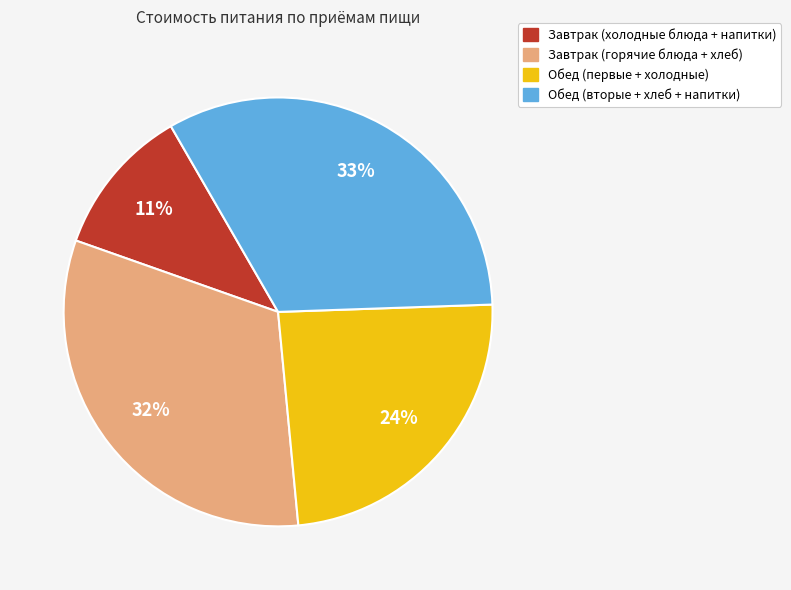

What is the ratio of the value at Завтрак (горячие блюда + хлеб) to the value at Обед (вторые + хлеб + напитки)?

1.0